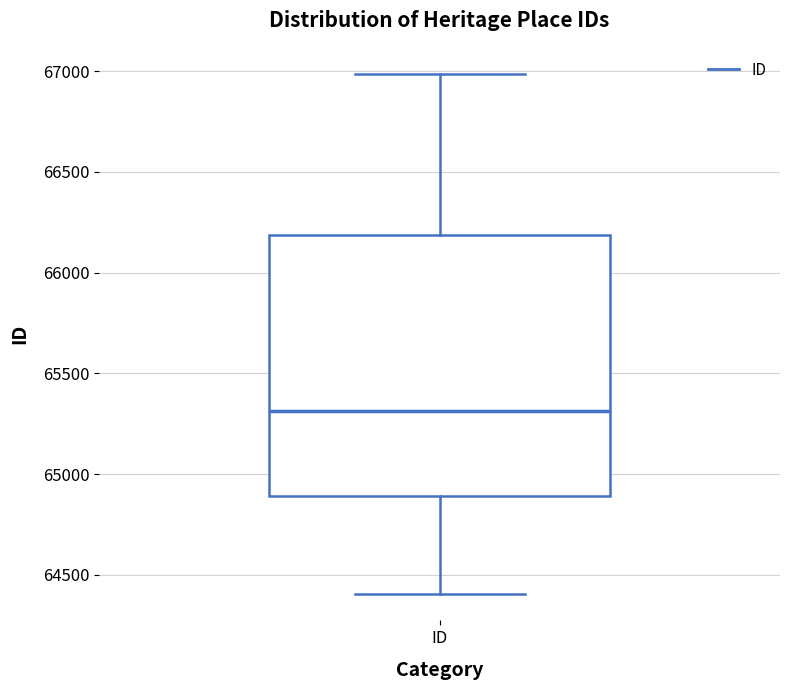

Read this box plot against the y-axis: the position of the median line, the range covered by the box, and the ends of both whiskers. The values are not printed on the chart, so give them approximately, as read against the axis.

median 65300, box 64900 to 66200, whiskers 64400 to 67000